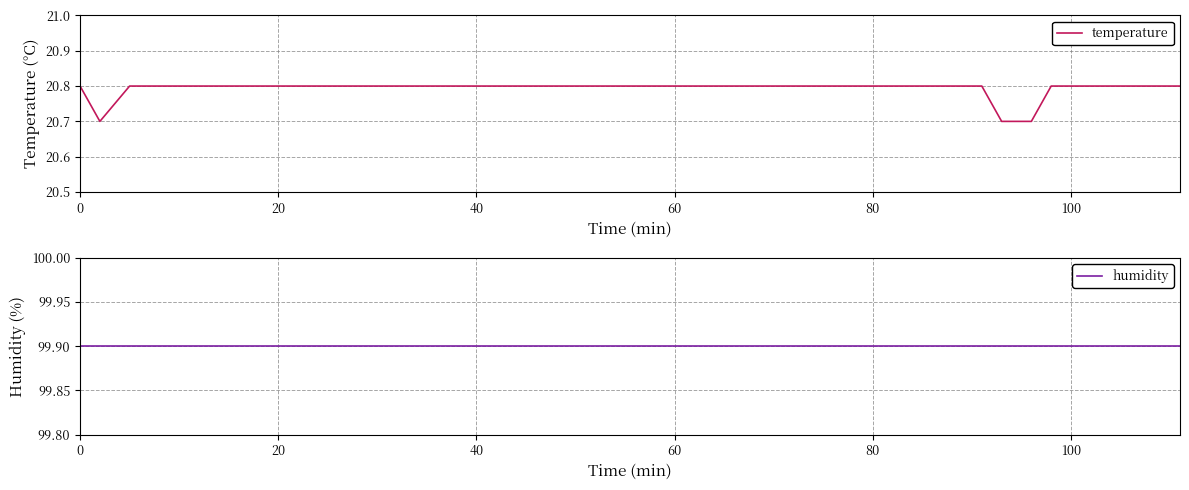

How many data points does each series have?

40